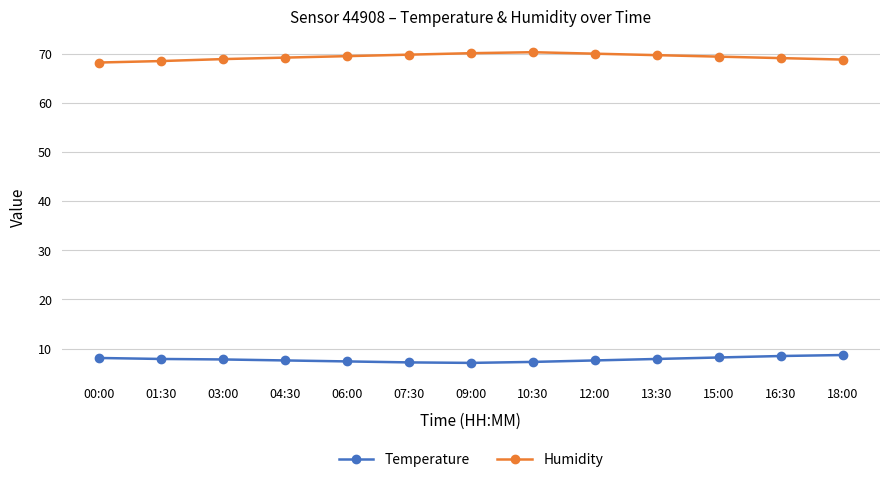

What is the spread (max minus min) of values at 16:30?

60.6